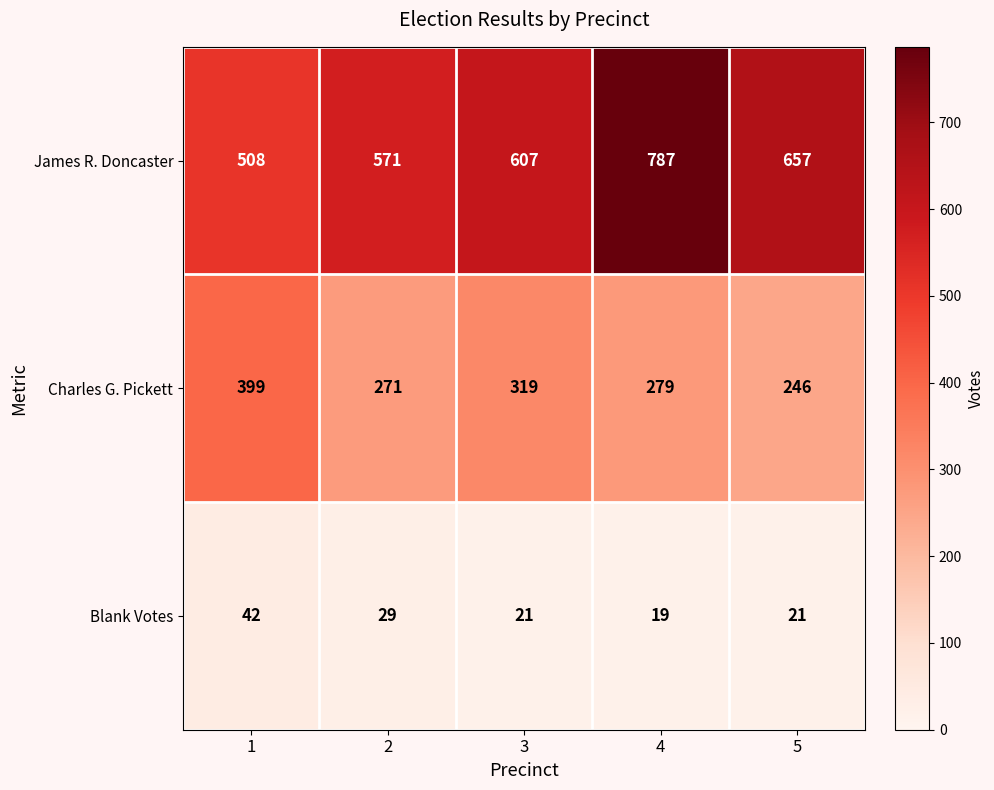

What is the difference between the highest and lowest values at 2?

542